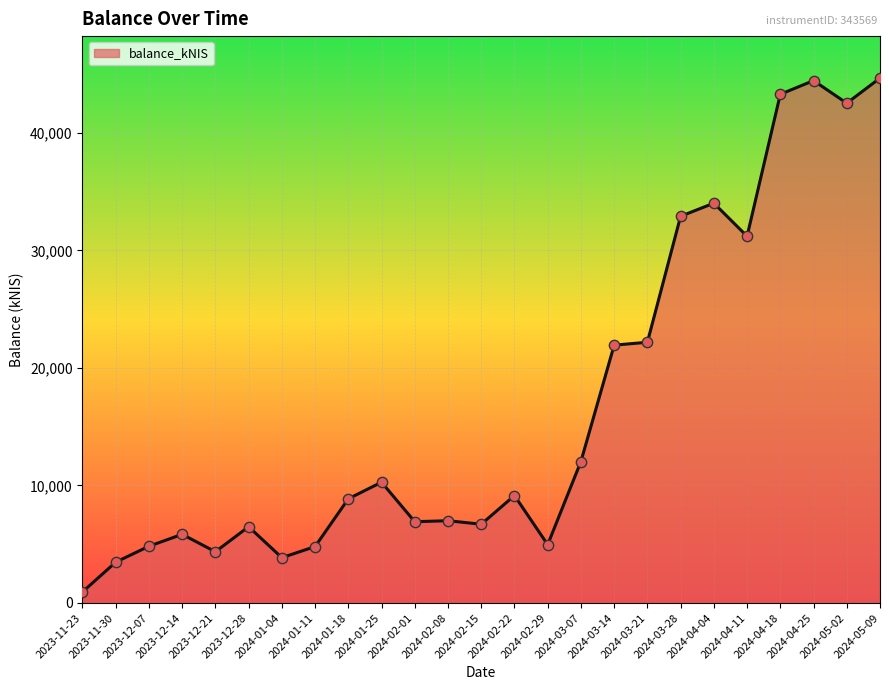

What is the ratio of the value at 2023-12-21 to the value at 2023-11-30?

1.3